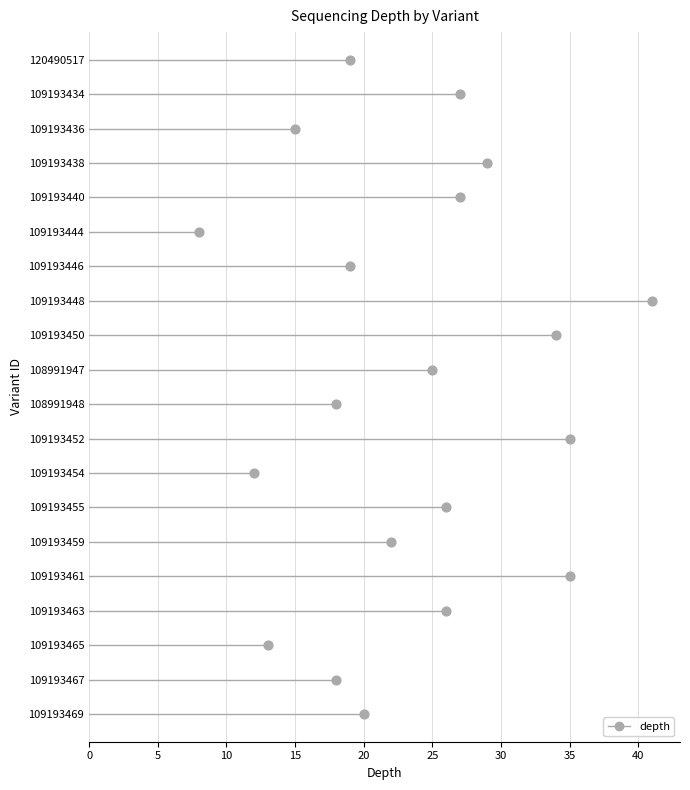

Approximately how many times larger is the value at 109193455 compared to 109193444?

3.2